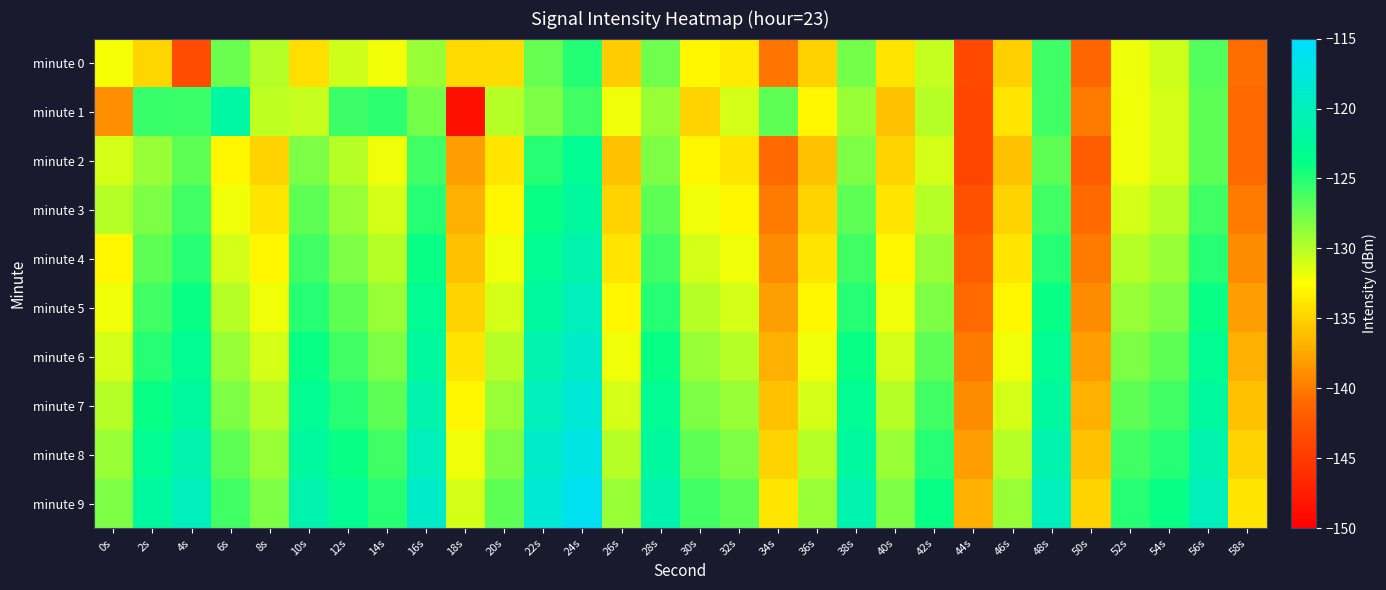

What is the difference between the highest and lowest values at 22s?

10.0